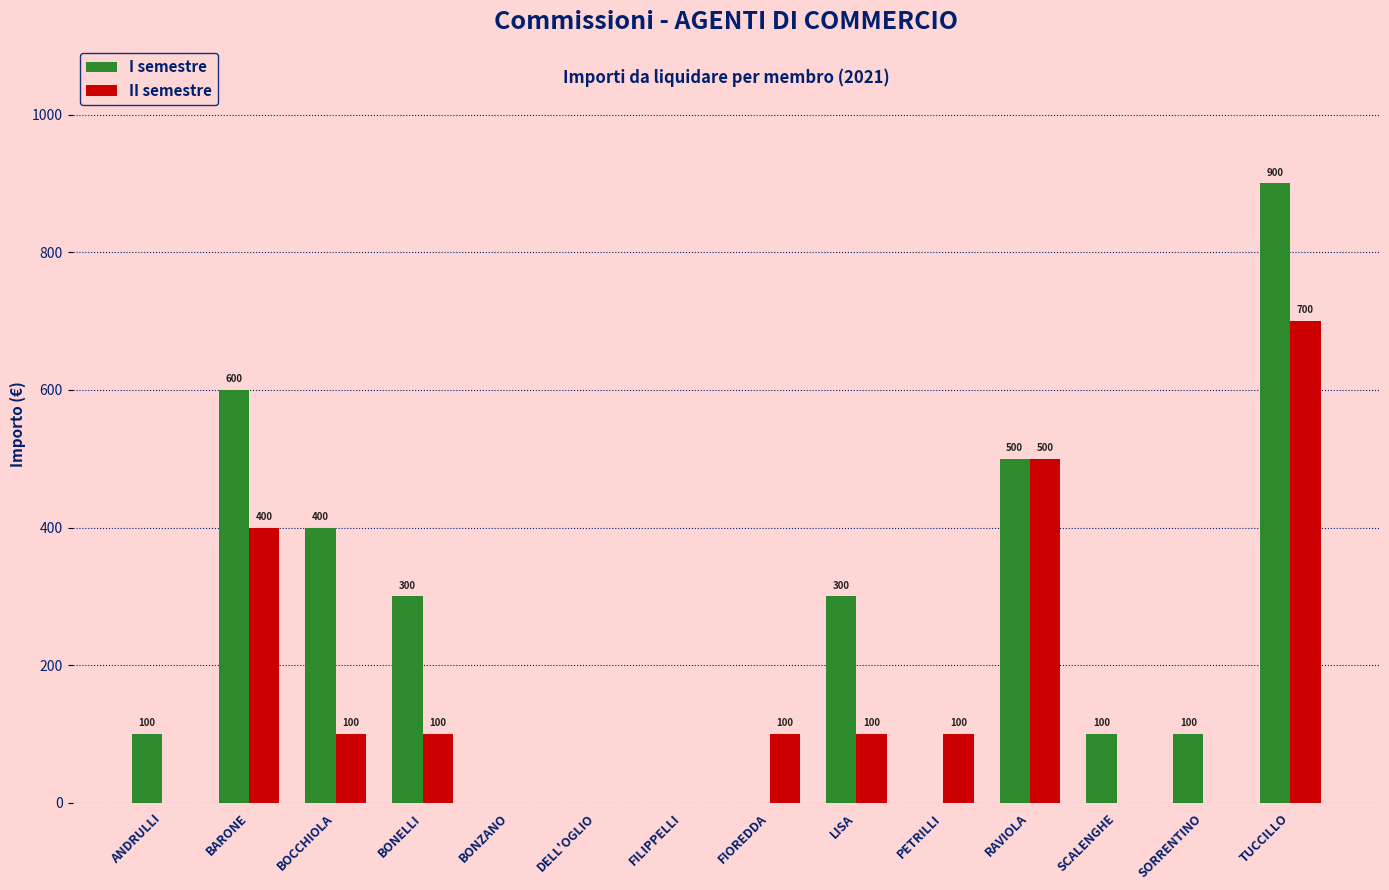

What is the average value of the II semestre series?

150